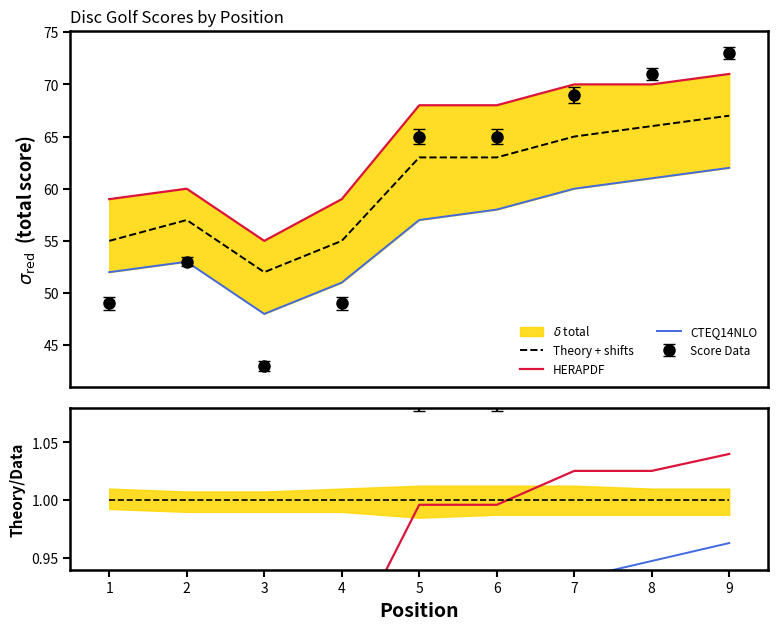

True or false: Theory + shifts has a value of 1.0 at 1.

True